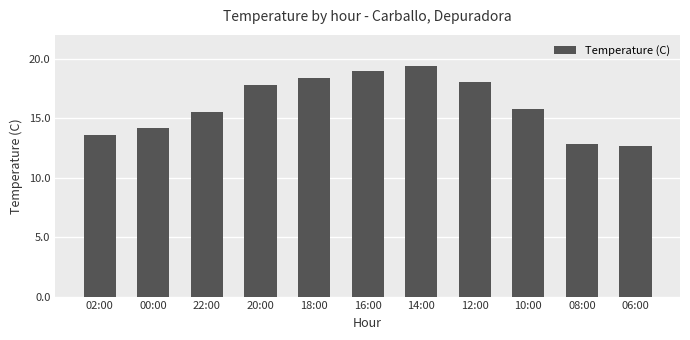

Reading right to left, what are all the values shown in this chart?

06:00=12.7	08:00=12.8	10:00=15.8	12:00=18.0	14:00=19.4	16:00=19.0	18:00=18.4	20:00=17.8	22:00=15.5	00:00=14.2	02:00=13.6